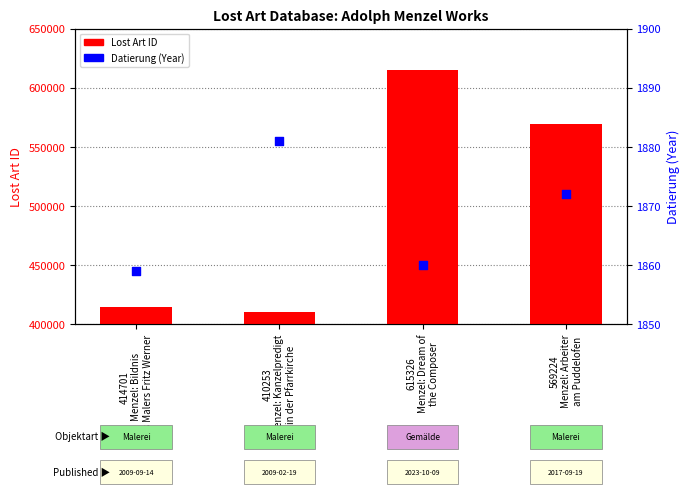

Which series has the largest total across all categories?

Lost Art ID